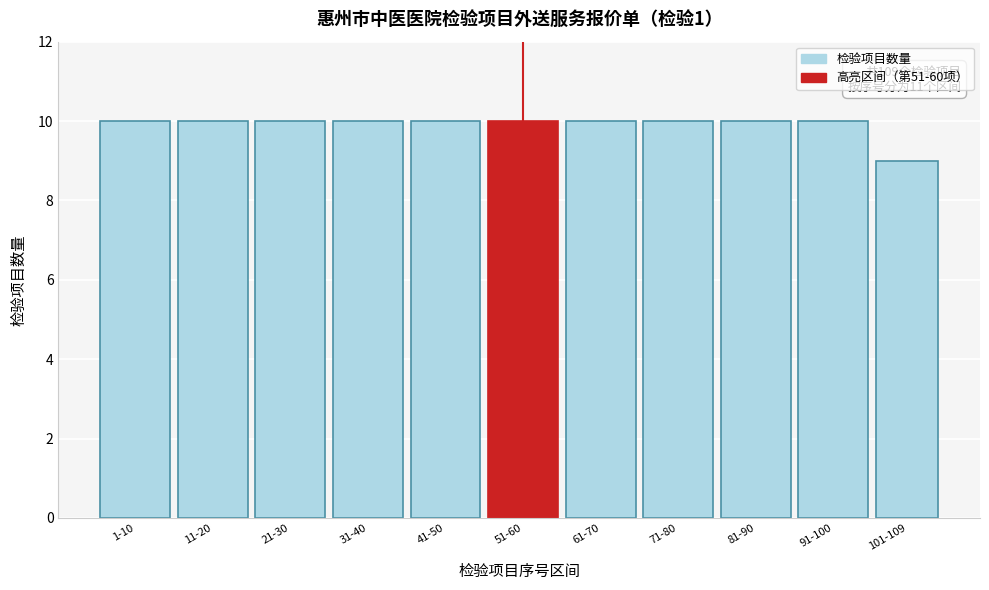

Reading left to right, list all the values displayed in this chart.

1-10=10	11-20=10	21-30=10	31-40=10	41-50=10	51-60=10	61-70=10	71-80=10	81-90=10	91-100=10	101-109=9